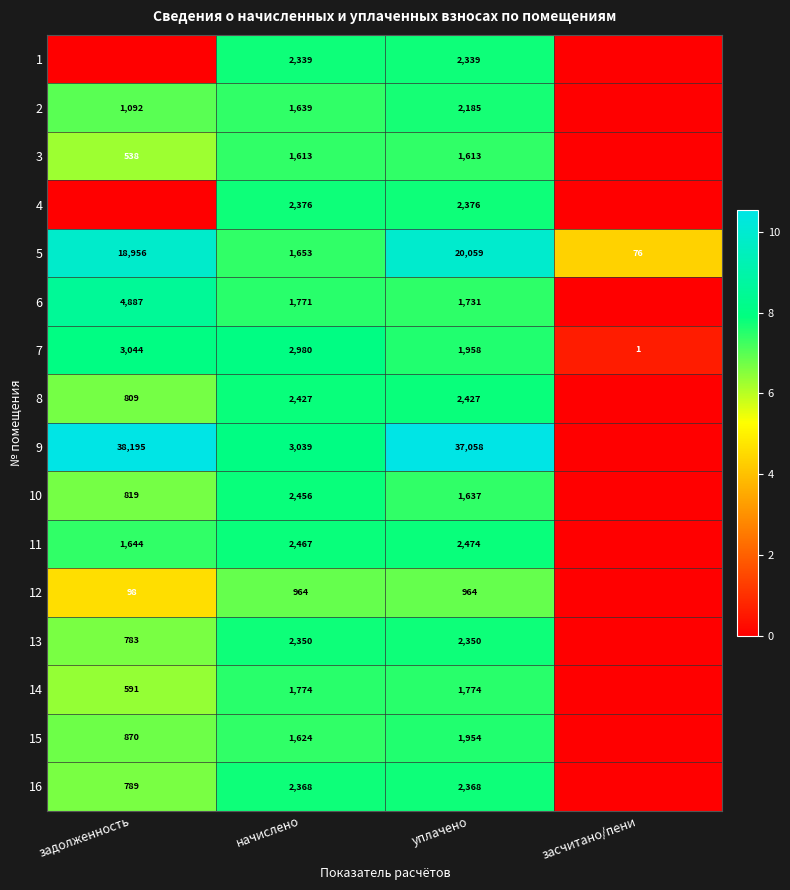

Between начислено and уплачено, which series saw the biggest shift?

9